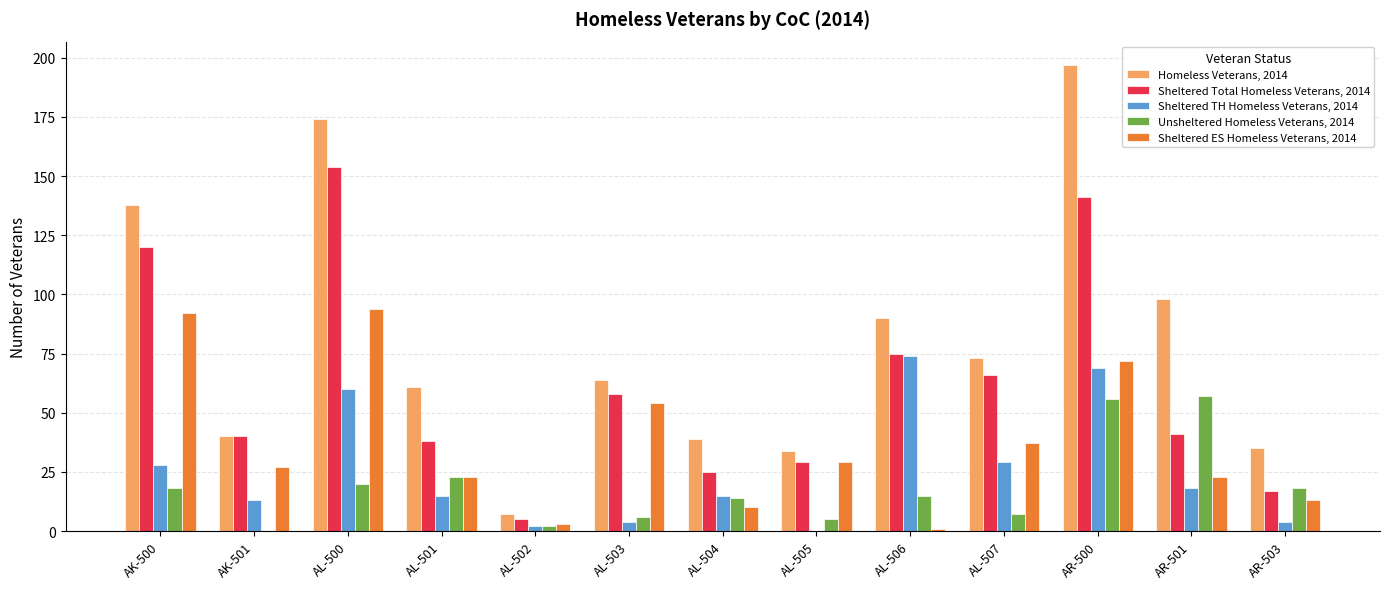

What is the difference between the Unsheltered Homeless Veterans, 2014 values at AL-501 and AL-500?

3